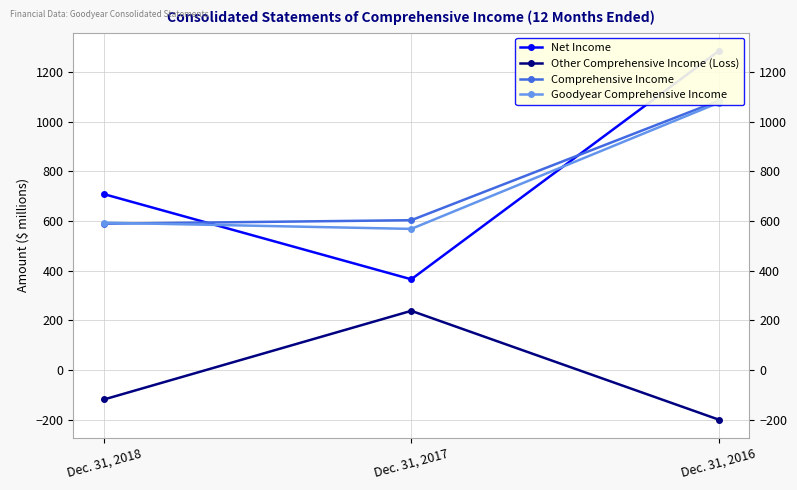

Which series has the largest range (max minus min)?

Net Income